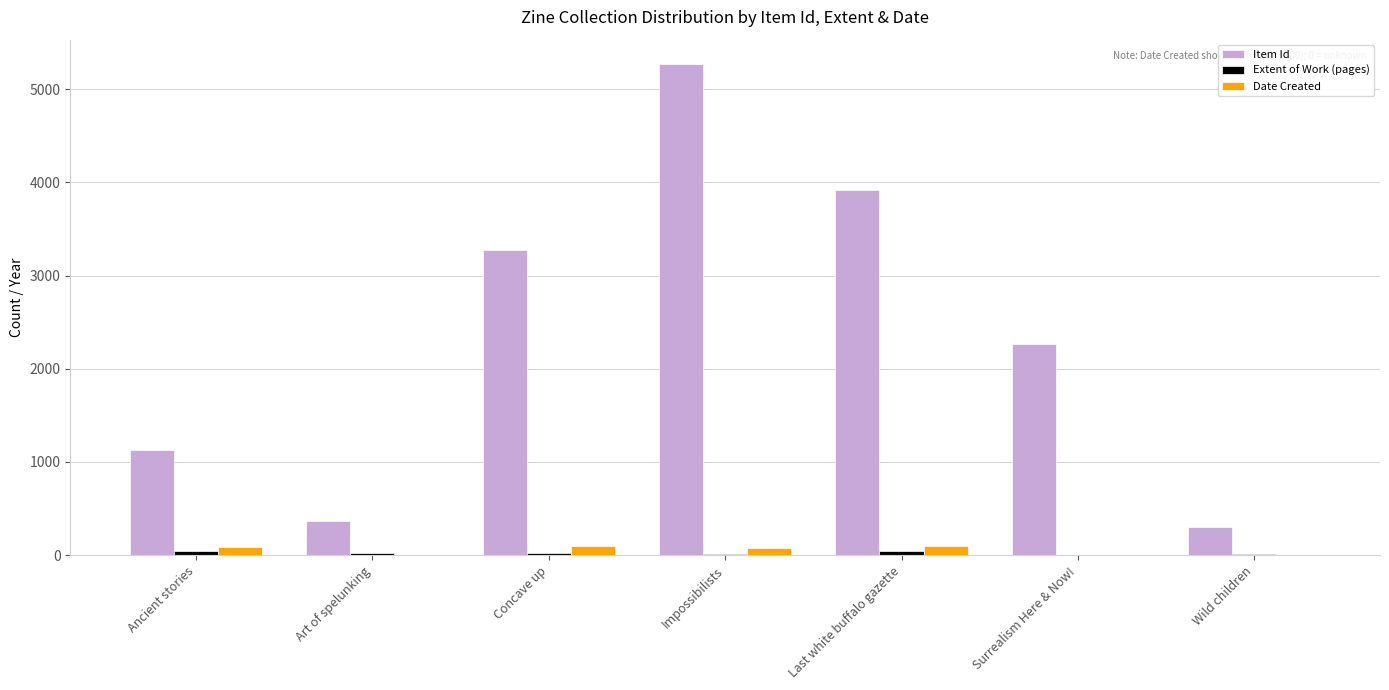

How many distinct data groups are displayed?

3